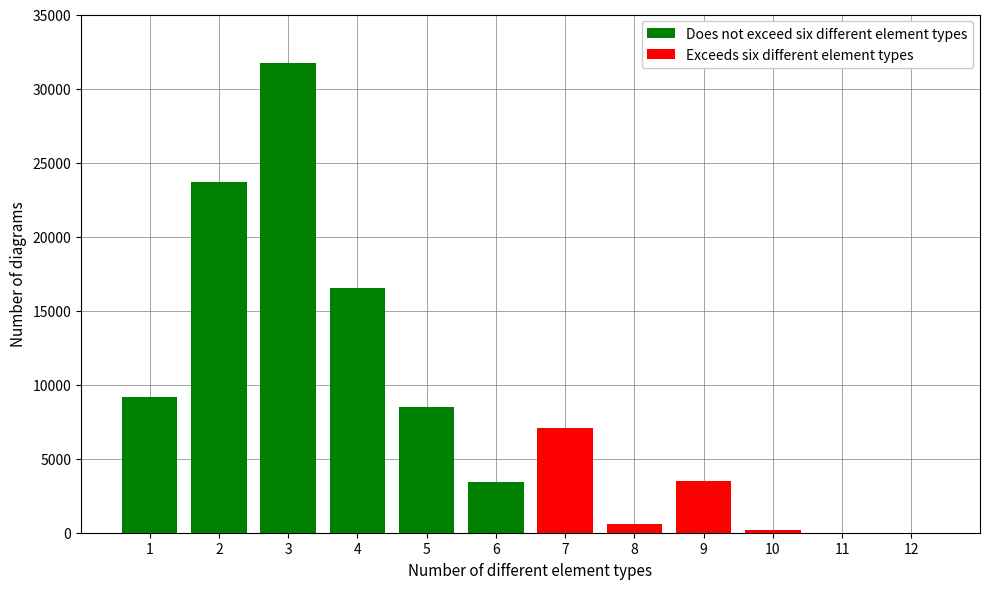

How many values in Exceeds six different element types are above zero?

4